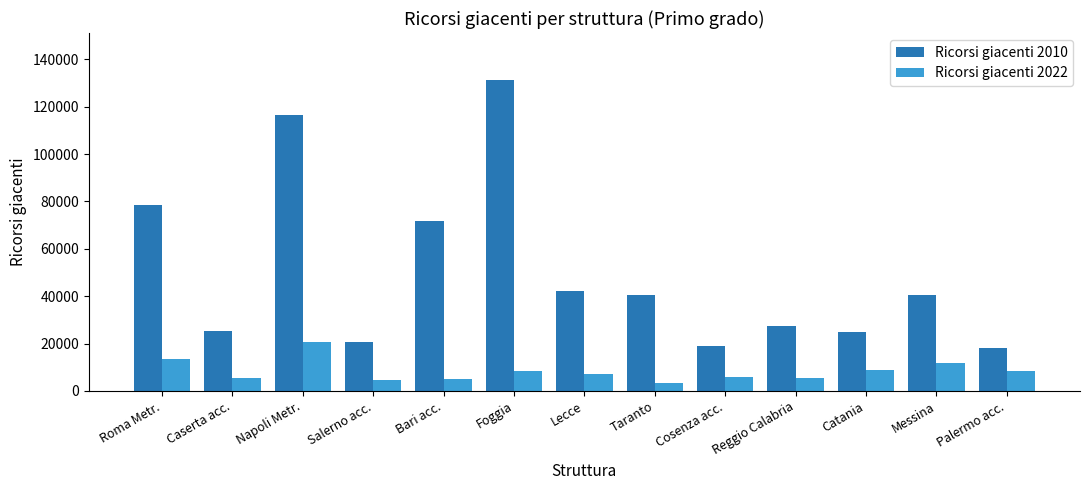

At which label does Ricorsi giacenti 2022 first exceed 7098?

Roma Metr.